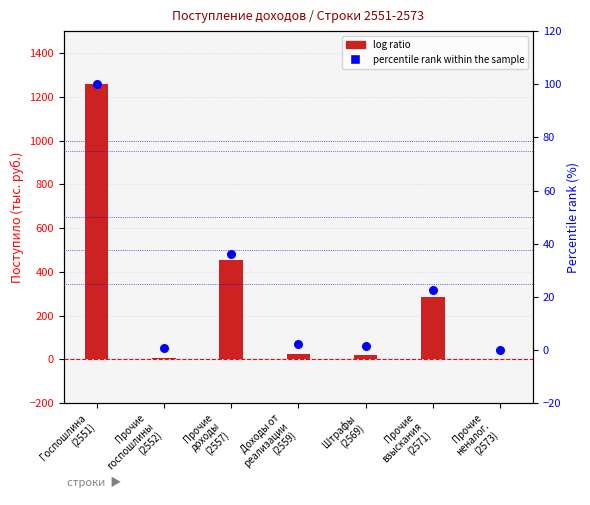

Which series has the largest total across all categories?

log ratio